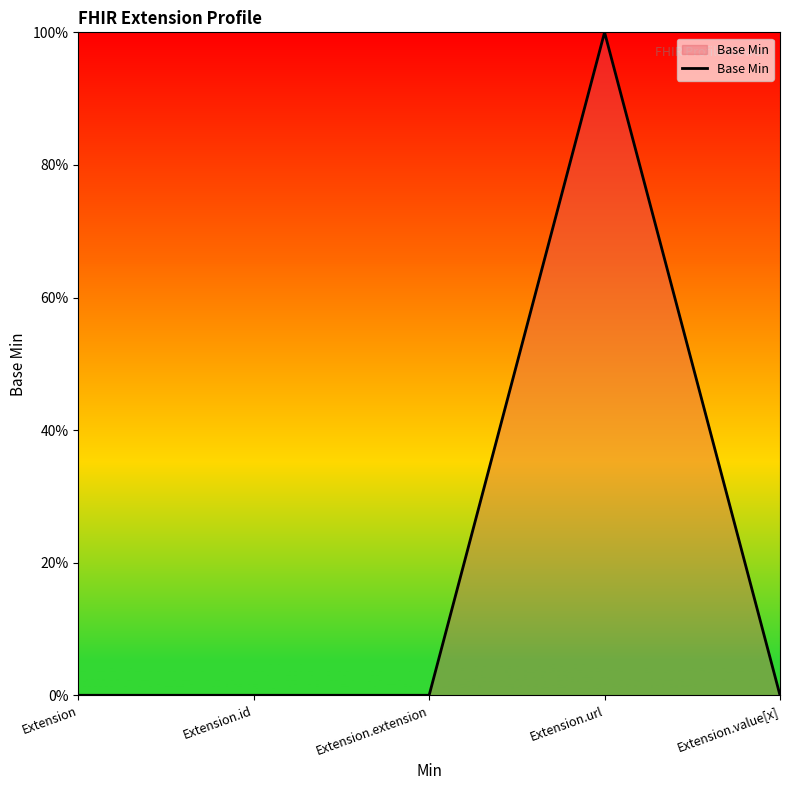

What is the difference between the values at Extension.url and Extension.value[x]?

100